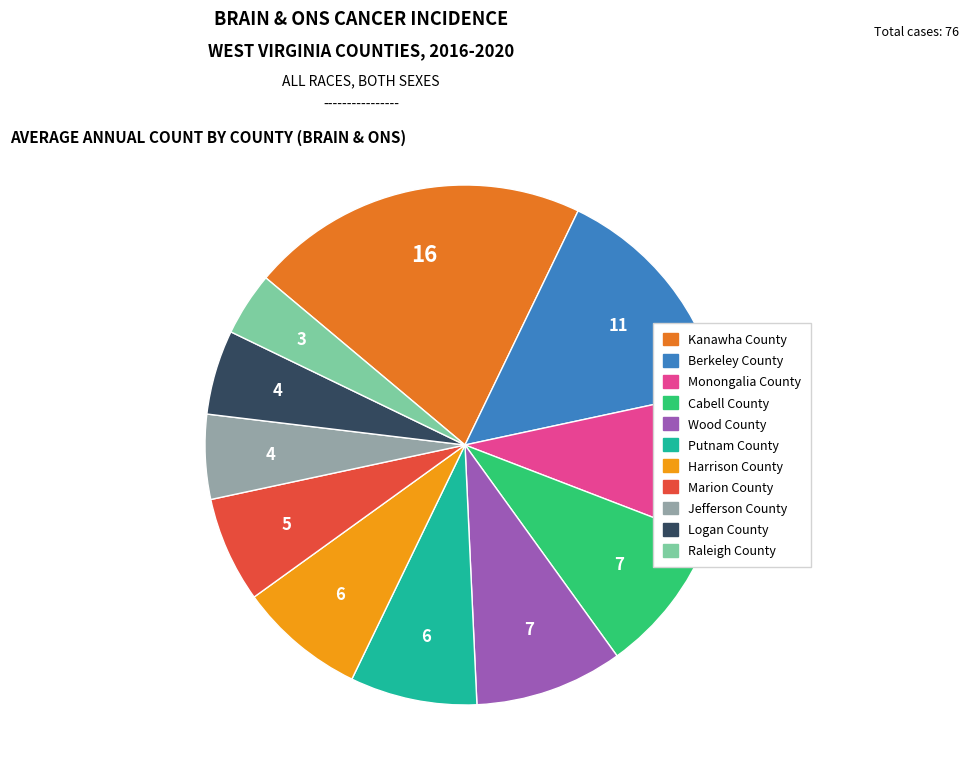

Do Monongalia County and Wood County together represent more than half of the pie?

No